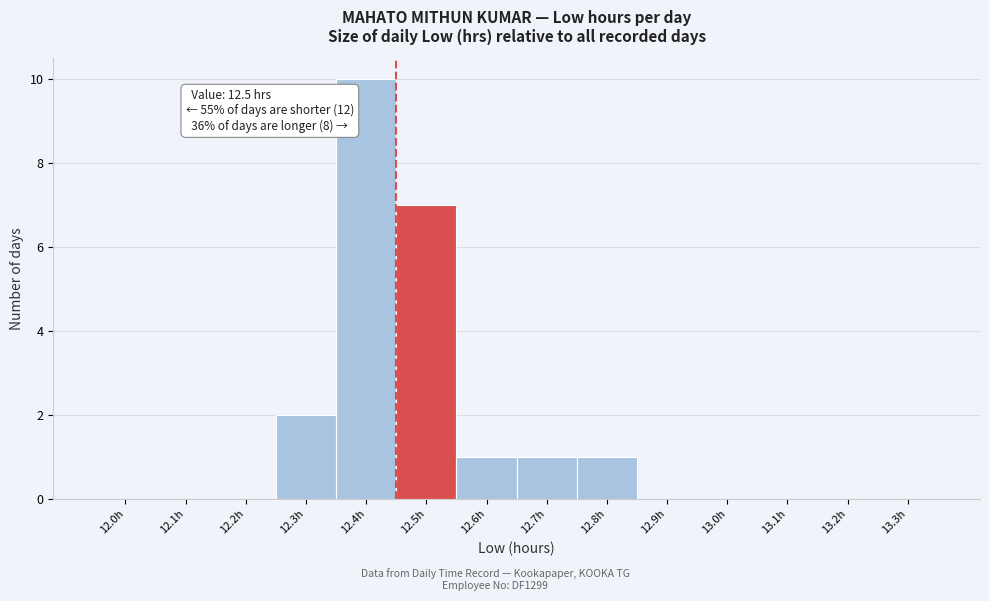

Reading right to left, transcribe all the data shown in this chart.

13.3h=0	13.2h=0	13.1h=0	13.0h=0	12.9h=0	12.8h=1	12.7h=1	12.6h=1	12.5h=7	12.4h=10	12.3h=2	12.2h=0	12.1h=0	12.0h=0